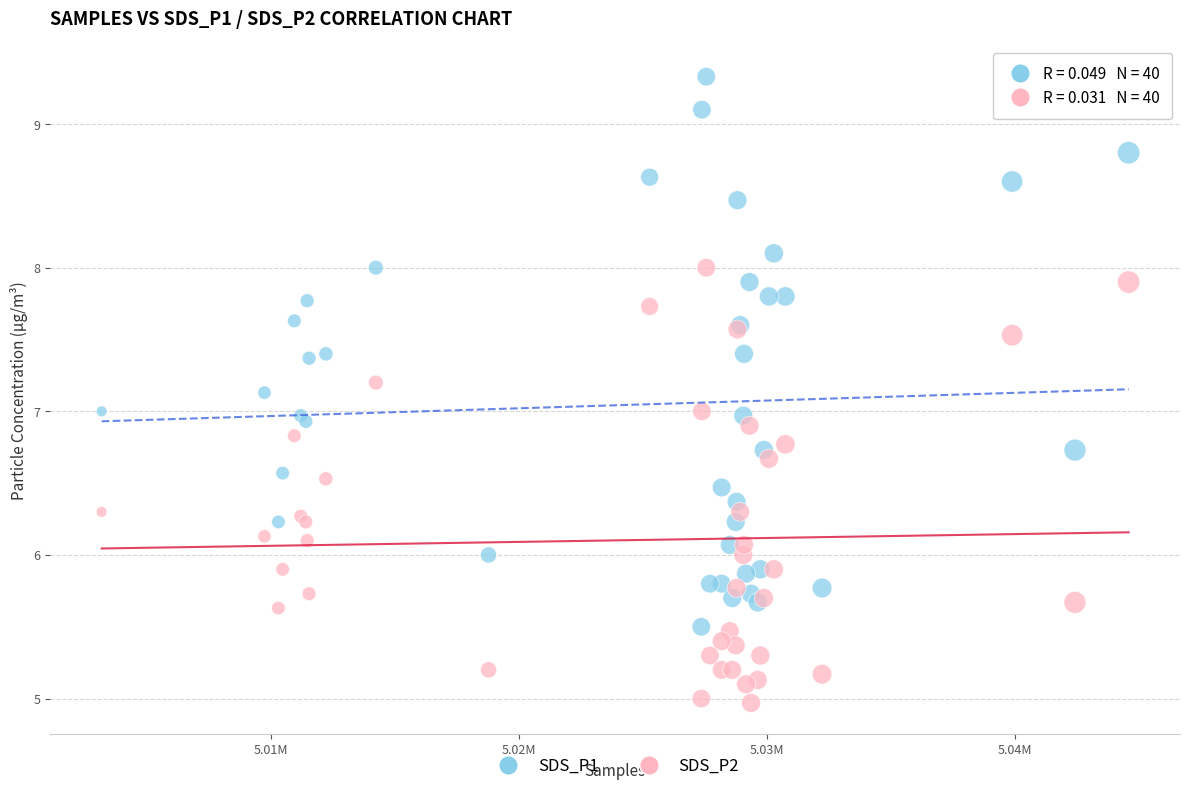

What are all the series names shown in the legend?

SDS_P1, SDS_P2